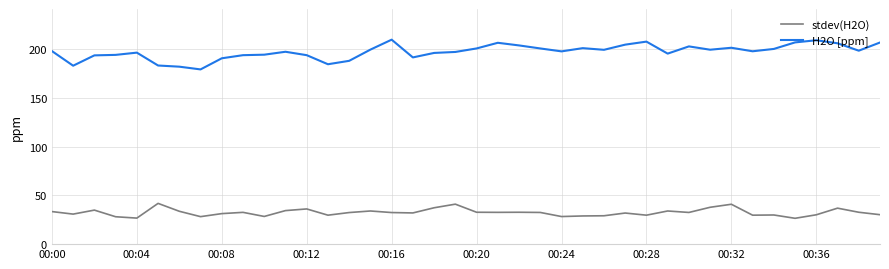

True or false: H2O [ppm] and stdev(H2O) intersect in this chart.

False